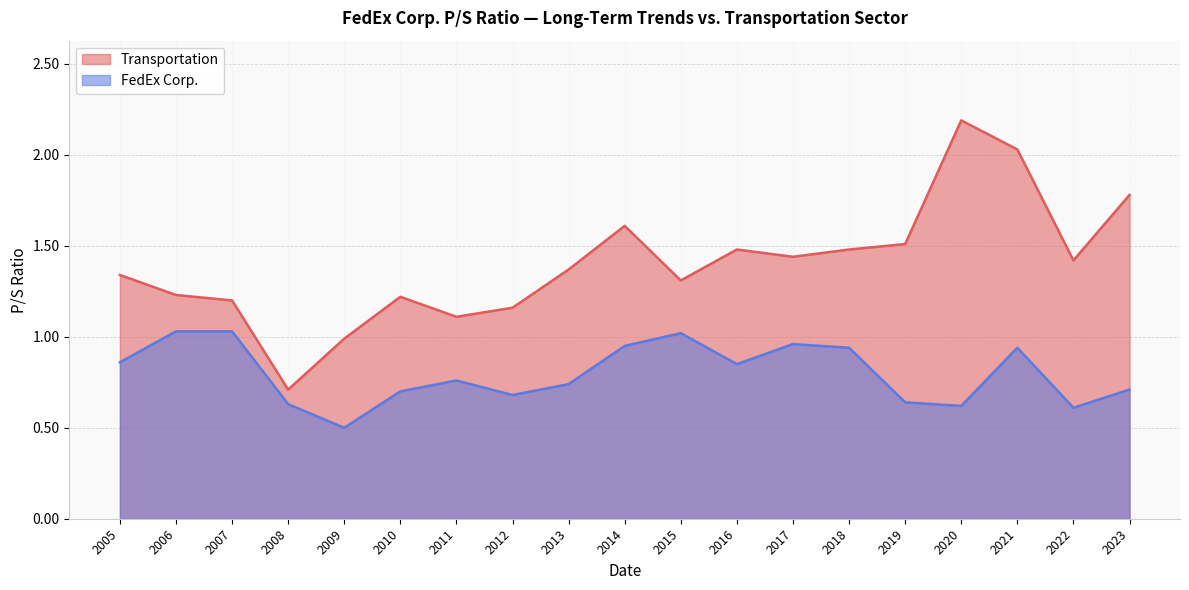

Does the chart display data point markers on the line(s)?

No